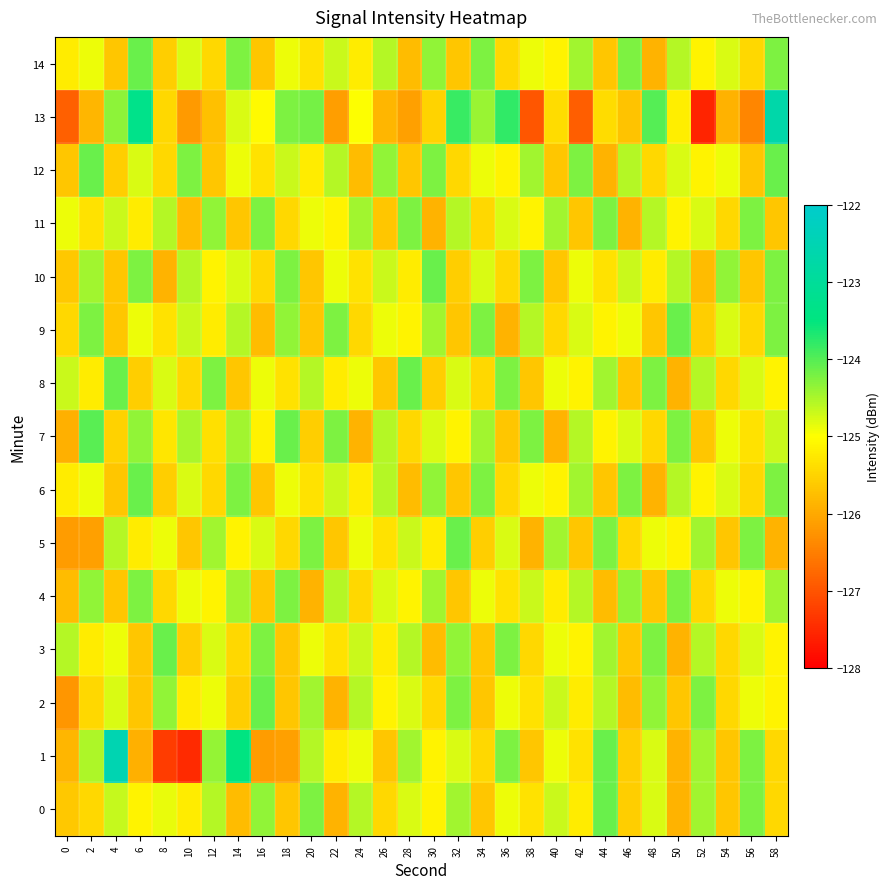

Which label corresponds to the smallest value in the chart?

52